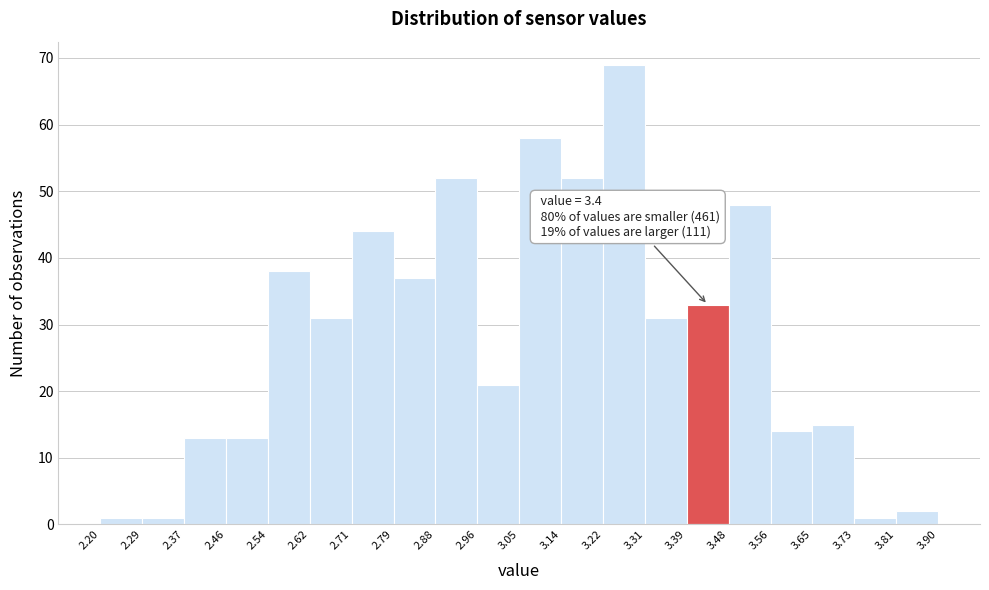

Over which range of the x-axis is the bar tallest?

3.22 to 3.31